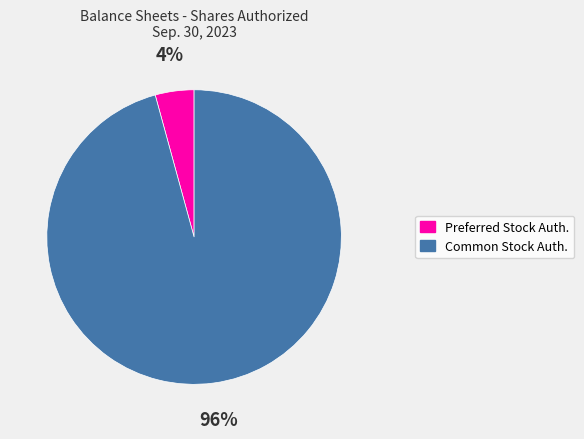

To the nearest percent, what is the average slice percentage?

50%